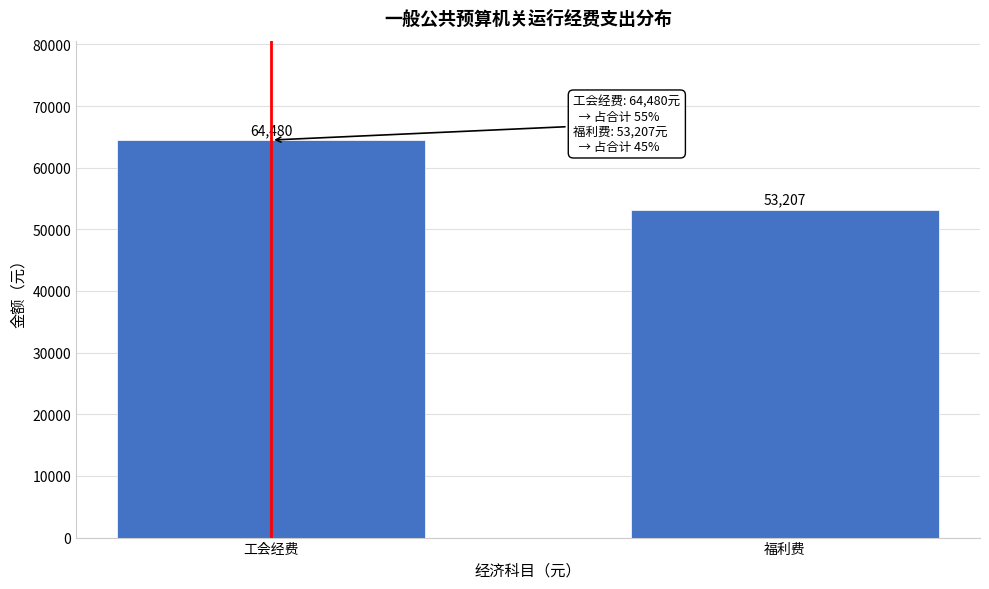

Reading left to right, list all the values displayed in this chart.

工会经费=64480	福利费=53207